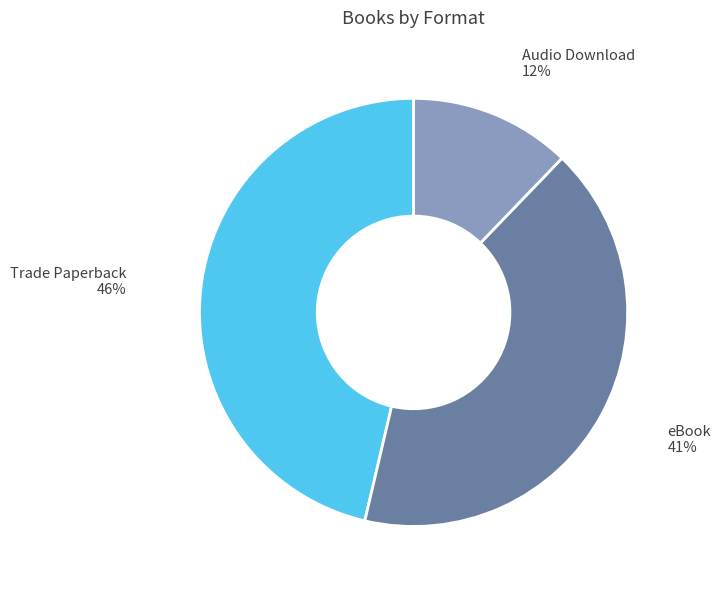

Does any single category account for the majority?

No